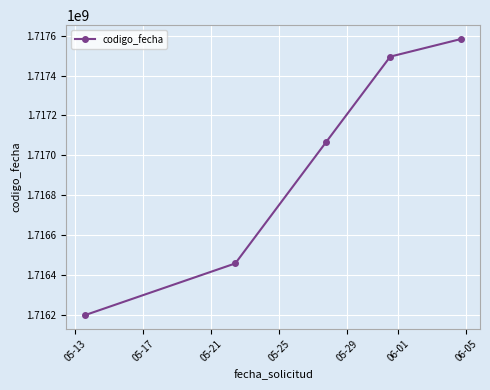

What is the maximum value shown in the chart?

1717583525